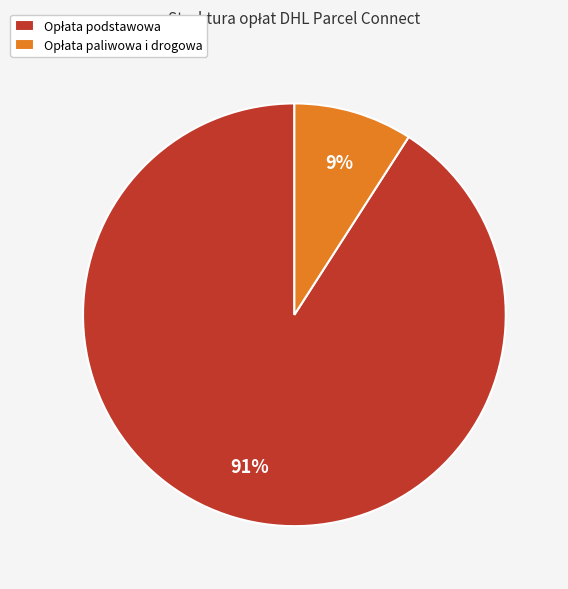

To the nearest percent, what is the average slice percentage?

50%